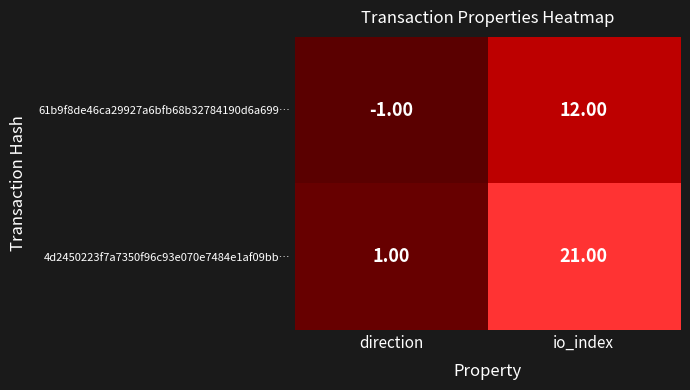

Count the number of categories in the chart.

2